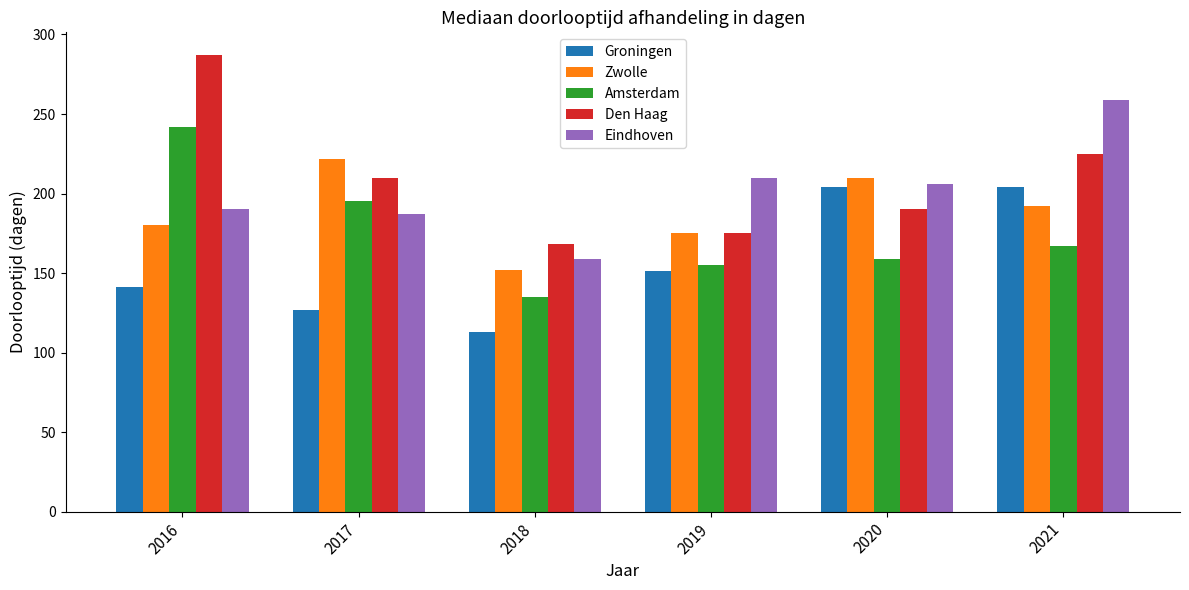

What is the value of the Den Haag bar at the 2nd from the left?

210